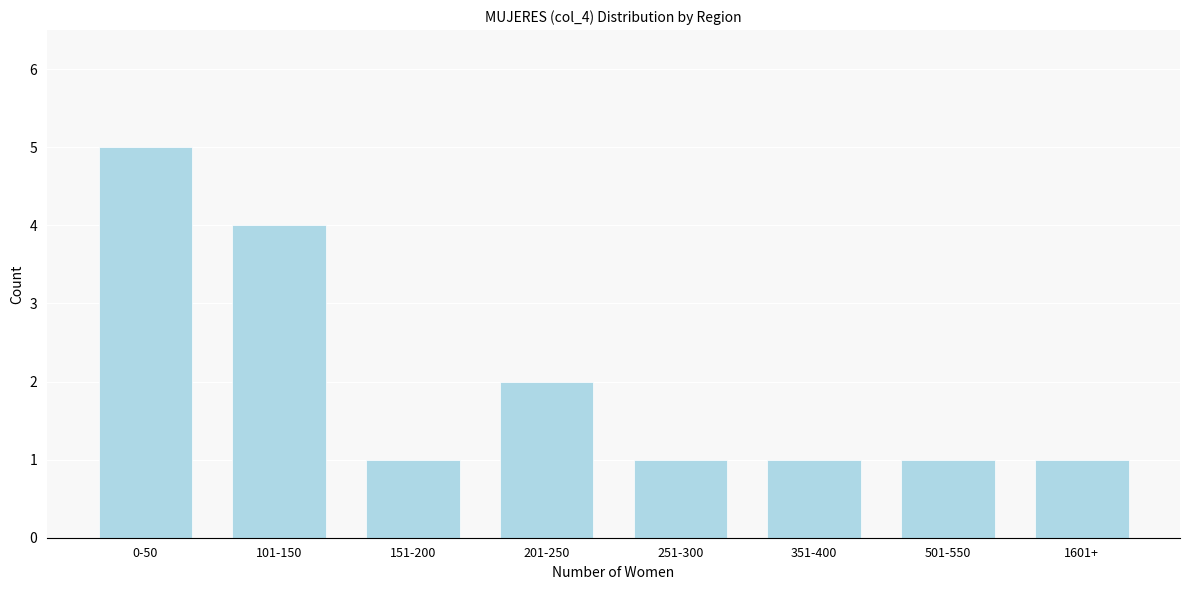

Reading right to left, transcribe all the data shown in this chart.

1	1	1	1	2	1	4	5